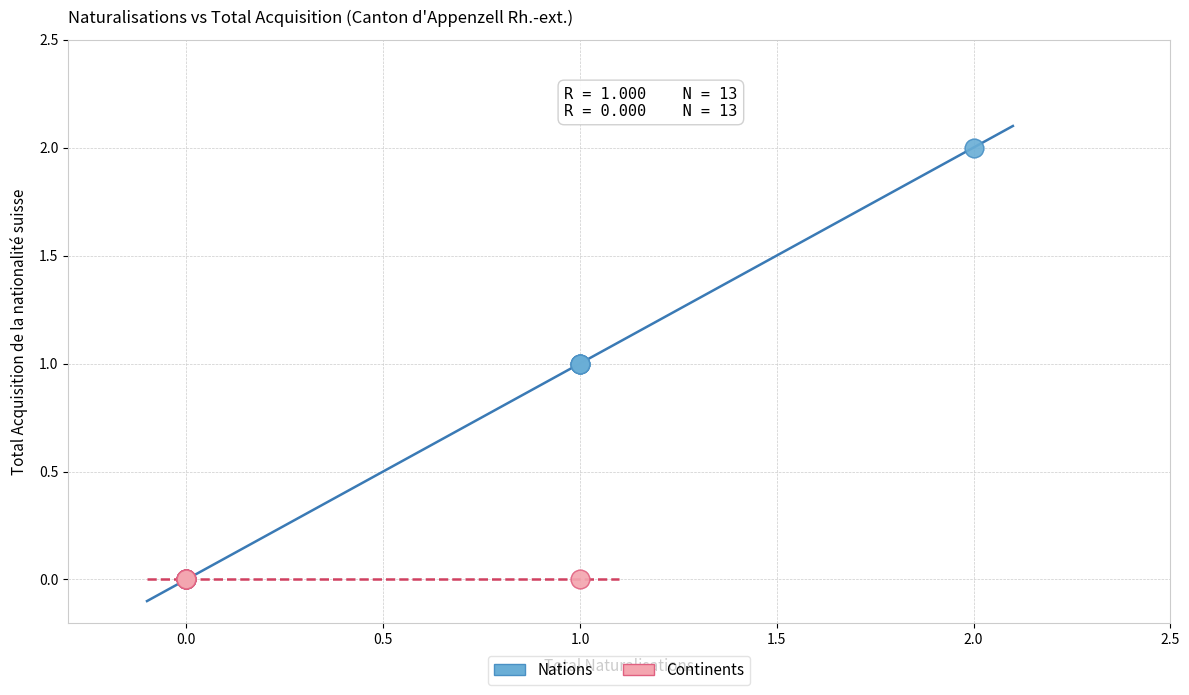

Which series contains the highest Y value?

Nations